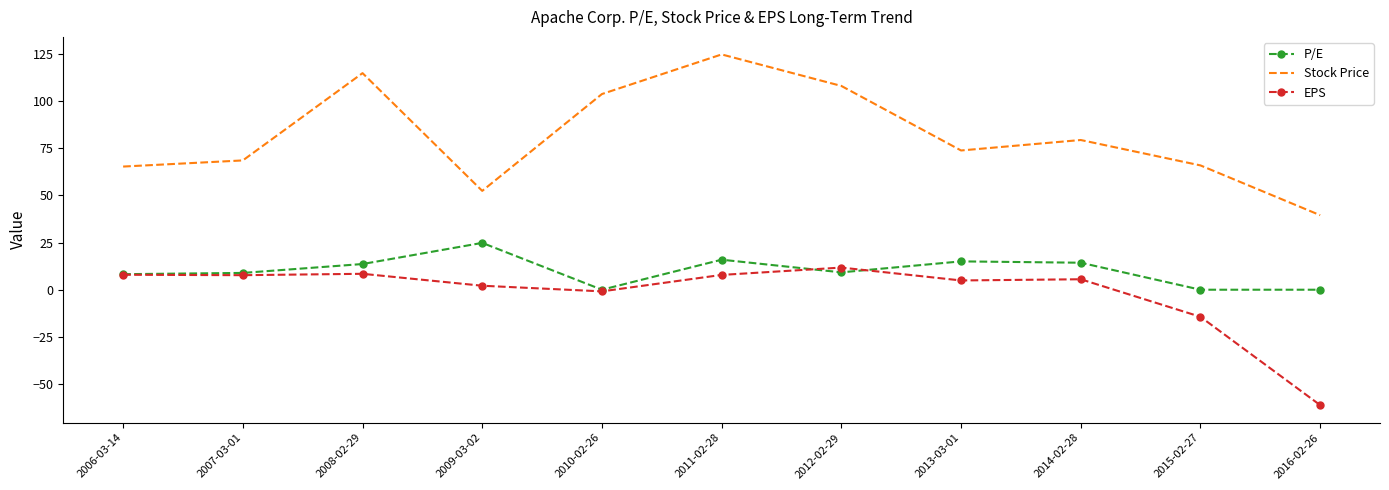

Rank the series at 2016-02-26 from lowest to highest value.

EPS, P/E, Stock Price